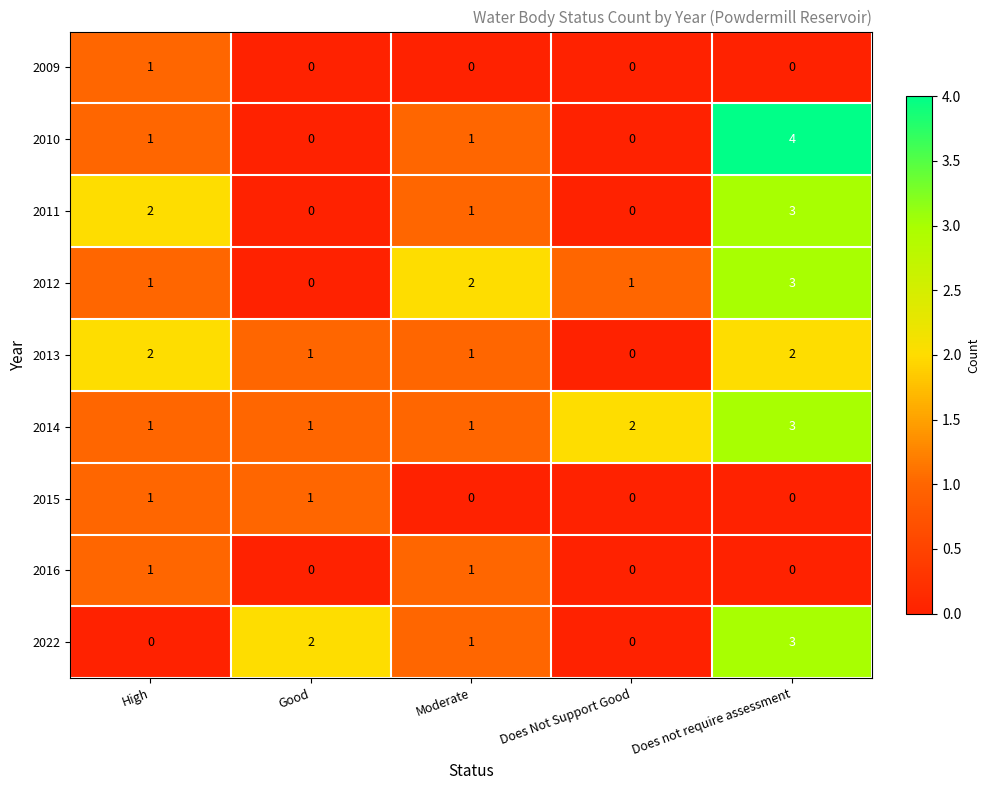

At which label does 2013 first exceed 1?

High